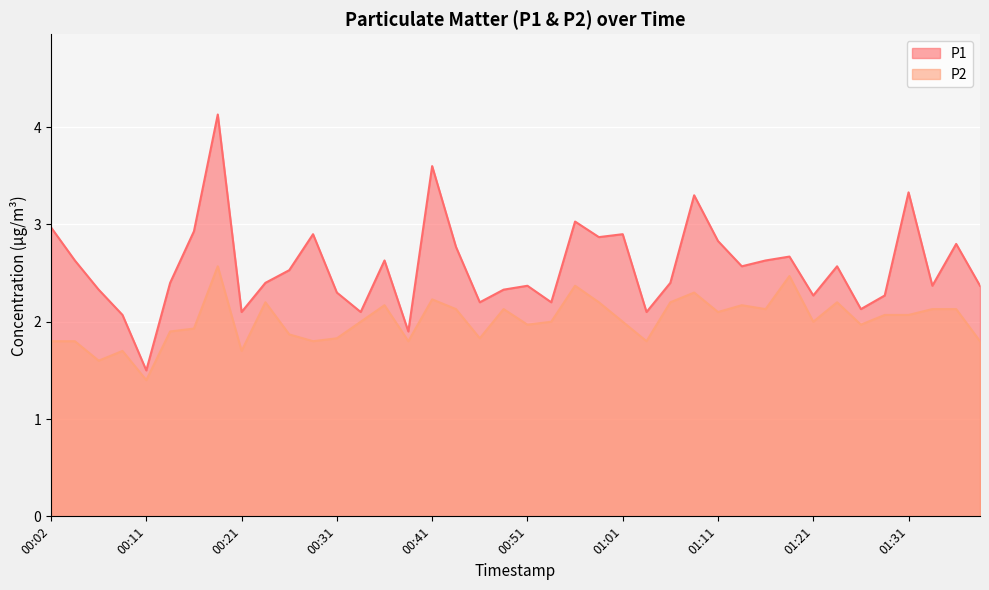

How many data points in P1 are less than 2?

2